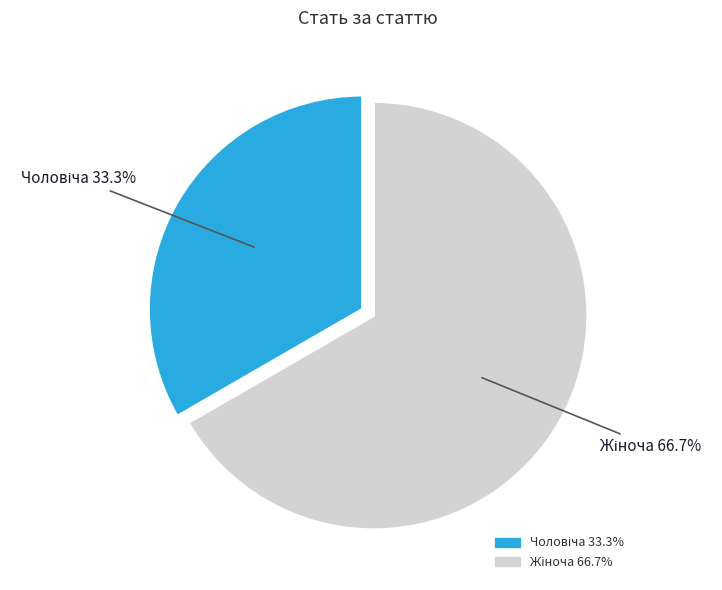

Does any single category account for the majority?

Yes